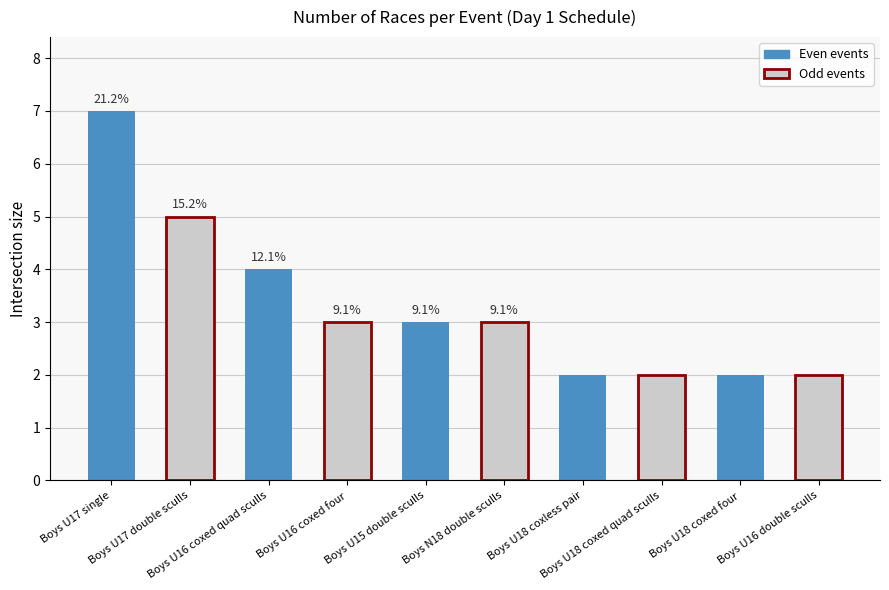

List the labels in order of value, largest first.

Boys U17 single, Boys U17 double sculls, Boys U16 coxed quad sculls, Boys U16 coxed four, Boys U15 double sculls, Boys N18 double sculls, Boys U18 coxless pair, Boys U18 coxed quad sculls, Boys U18 coxed four, Boys U16 double sculls